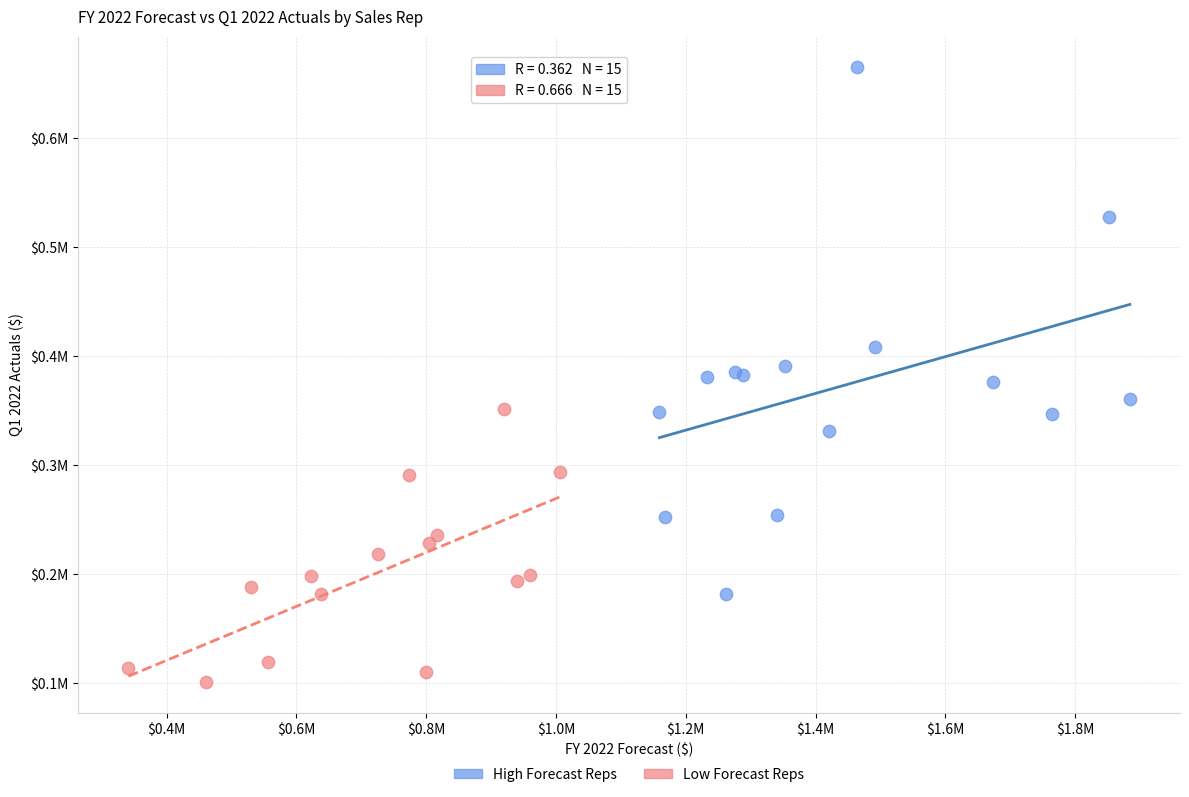

Which series reaches the maximum Y coordinate?

High Forecast Reps